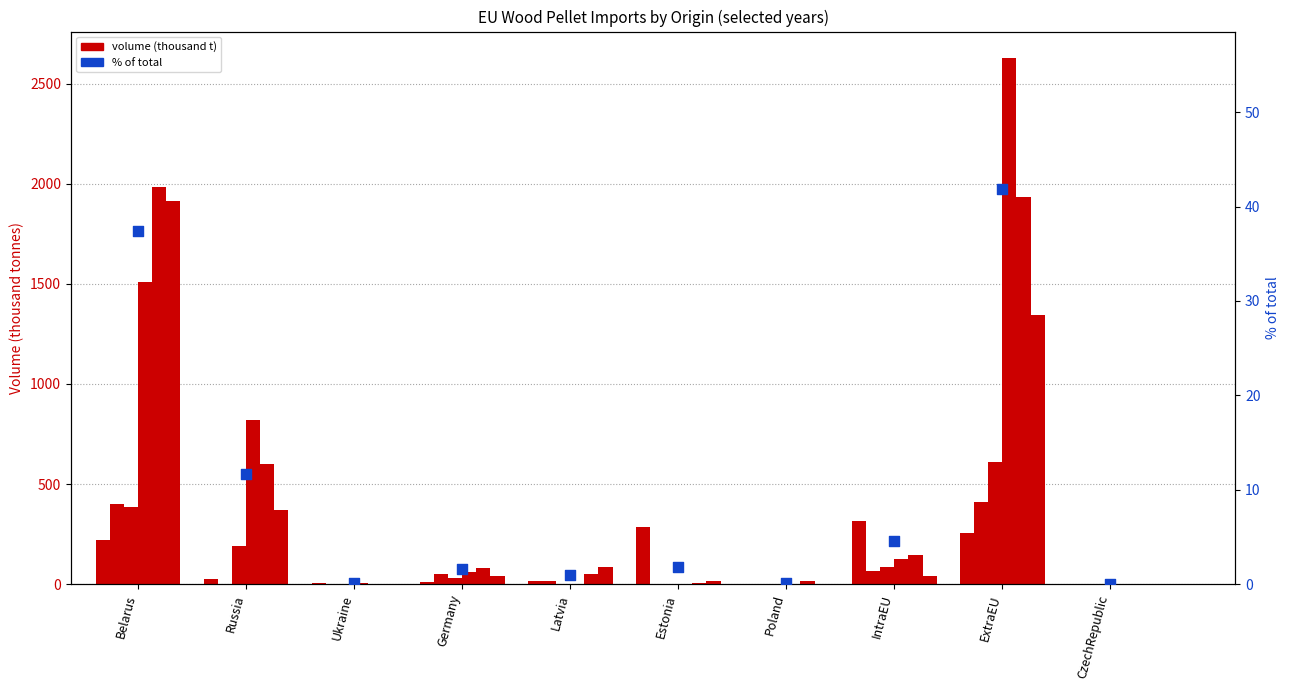

Between CzechRepublic and Estonia, which is larger?

Estonia